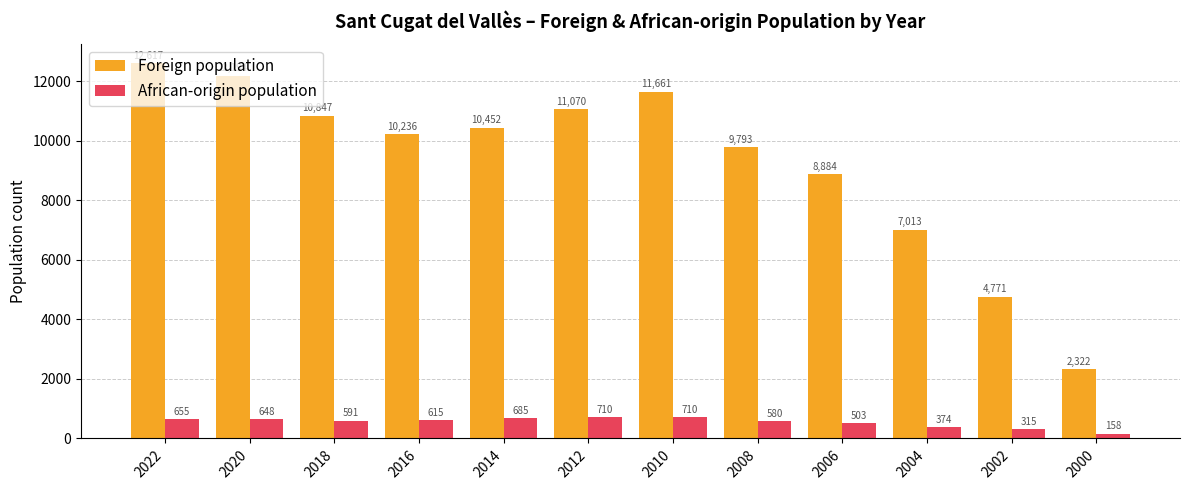

Reading left to right, what are all the values shown in this chart?

Foreign population: 12617	12194	10847	10236	10452	11070	11661	9793	8884	7013	4771	2322
African-origin population: 655	648	591	615	685	710	710	580	503	374	315	158